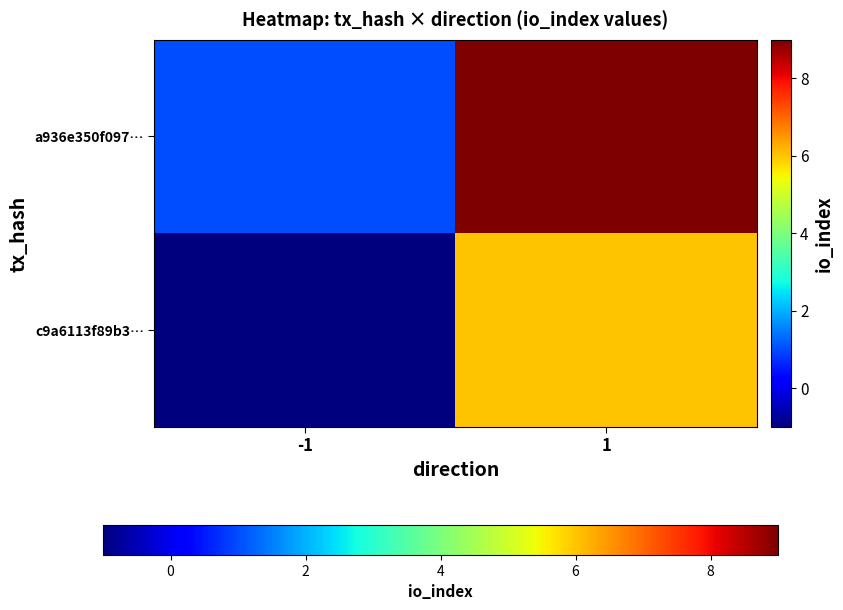

Between 1 and -1, which is larger?

1